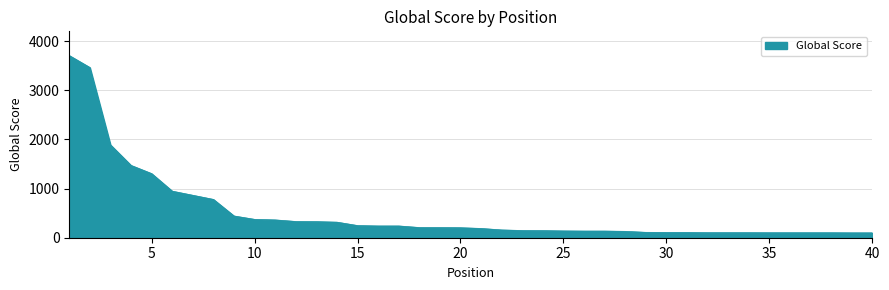

What is the smallest value displayed?

100